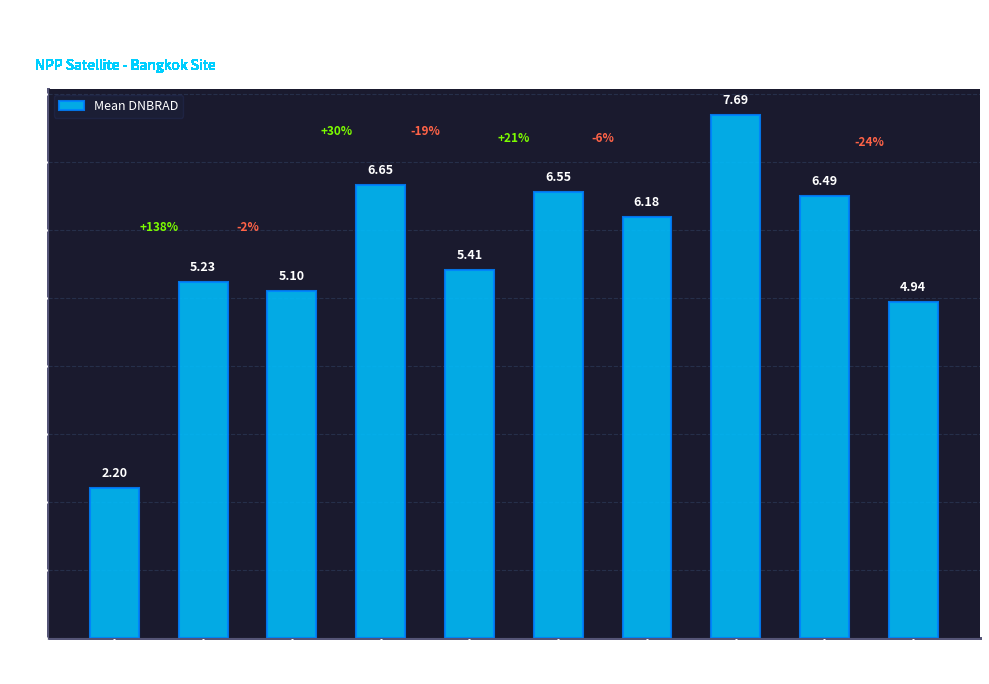

What is the difference between the values at satz~17 and satz~31?

1.4